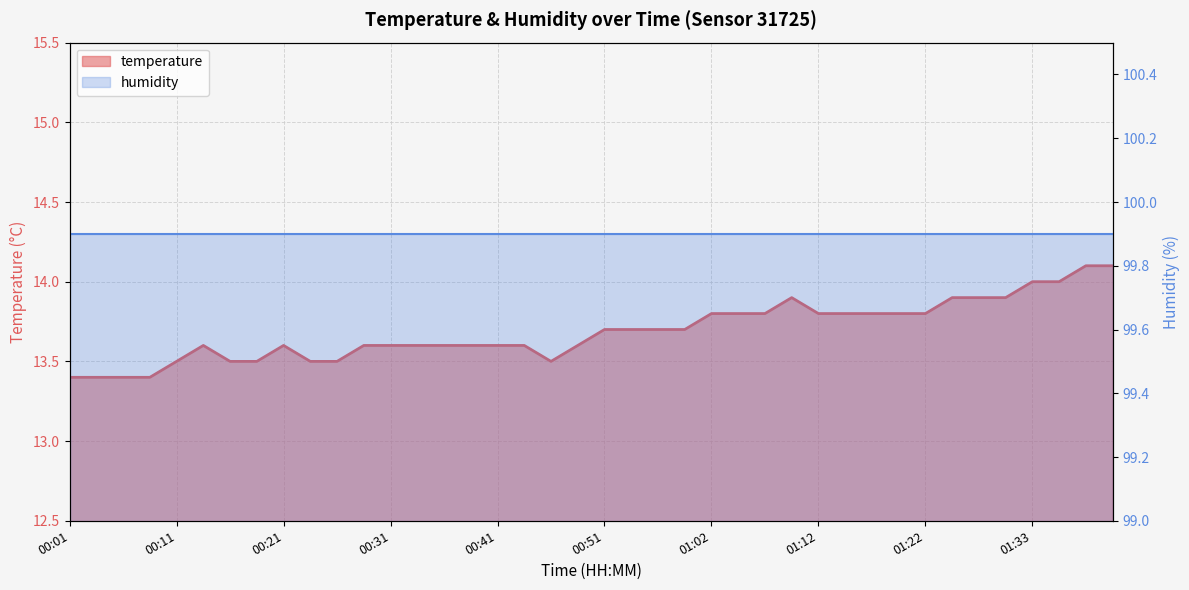

List the labels in order of value, largest first.

01:38, 01:40, 01:33, 01:35, 01:09, 01:25, 01:28, 01:30, 01:02, 01:04, 01:07, 01:12, 01:14, 01:17, 01:20, 01:22, 00:51, 00:54, 00:56, 00:59, 00:14, 00:21, 00:29, 00:31, 00:34, 00:36, 00:39, 00:41, 00:44, 00:49, 00:11, 00:16, 00:19, 00:24, 00:26, 00:46, 00:01, 00:04, 00:06, 00:09